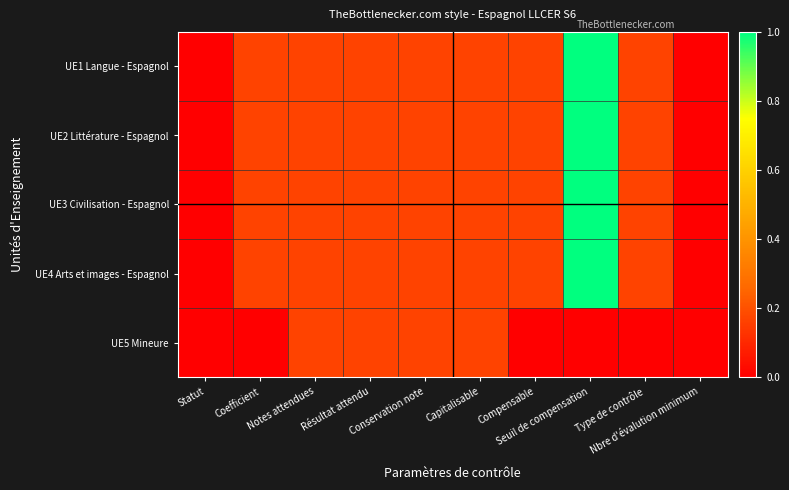

How many distinct data groups are displayed?

5